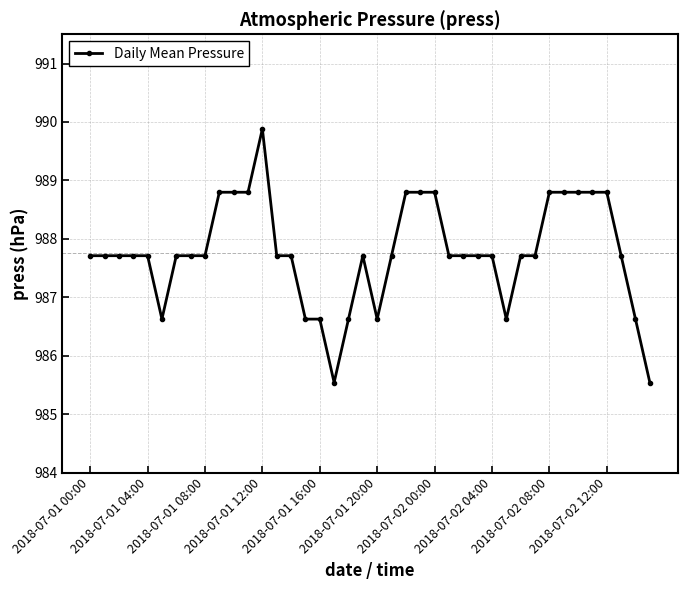

What is the value of the 19th point from the left?

986.6